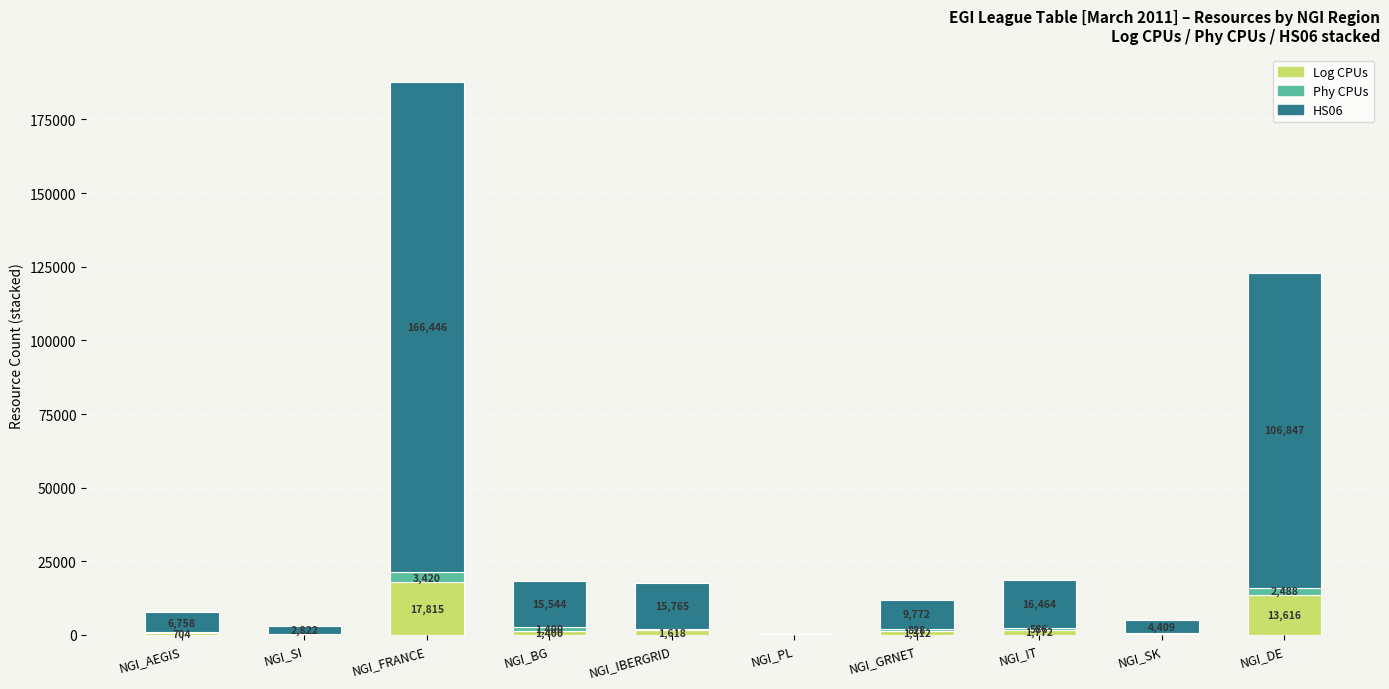

At which category is the sum across all series the highest?

NGI_FRANCE